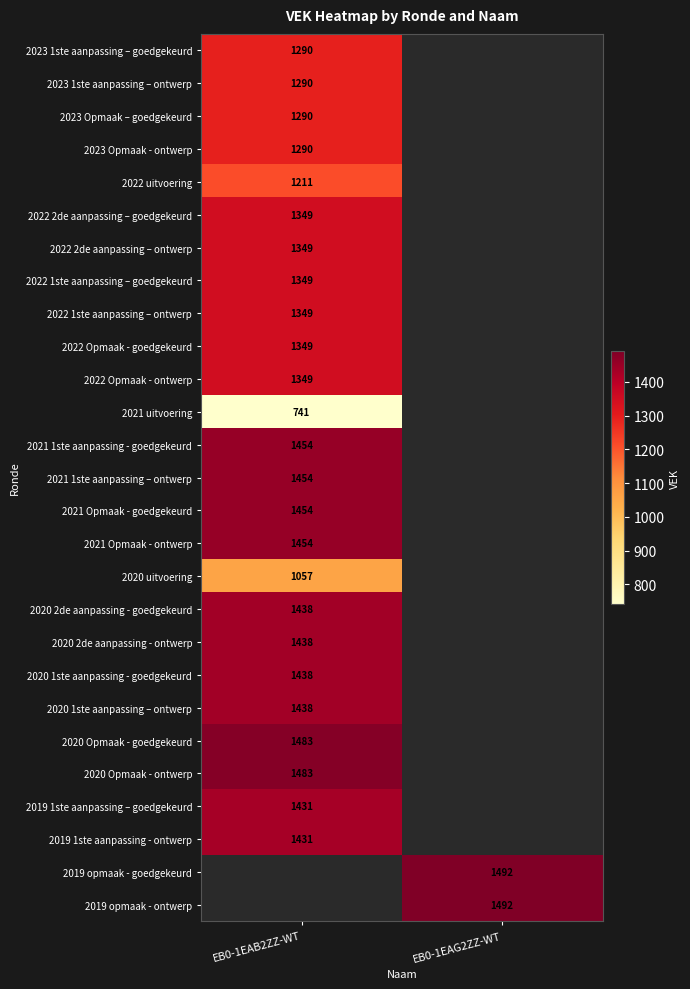

At which category does the chart reach its peak across all series?

EB0-1EAG2ZZ-WT